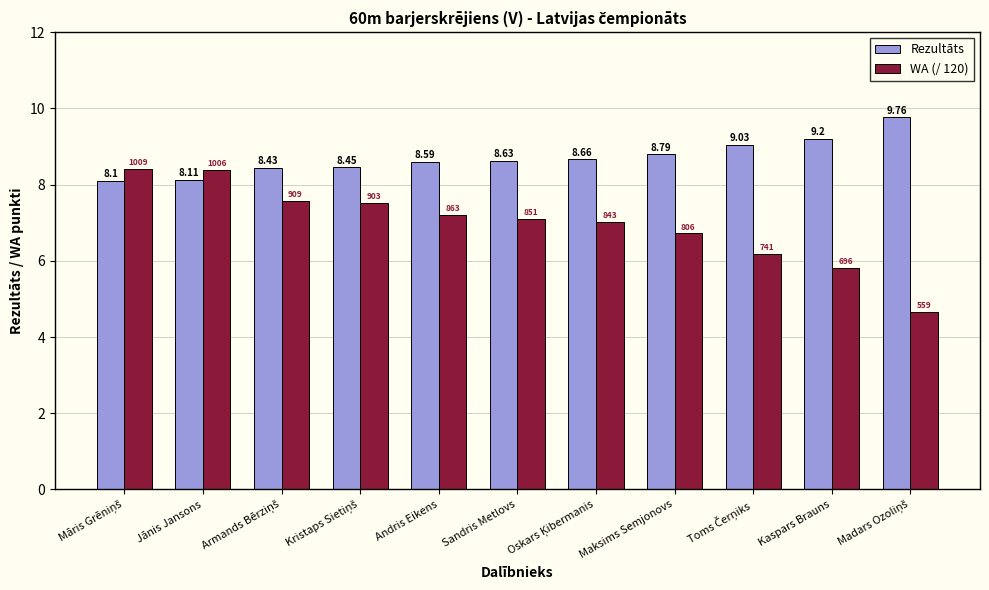

At how many categories does at least one series exceed 6?

11